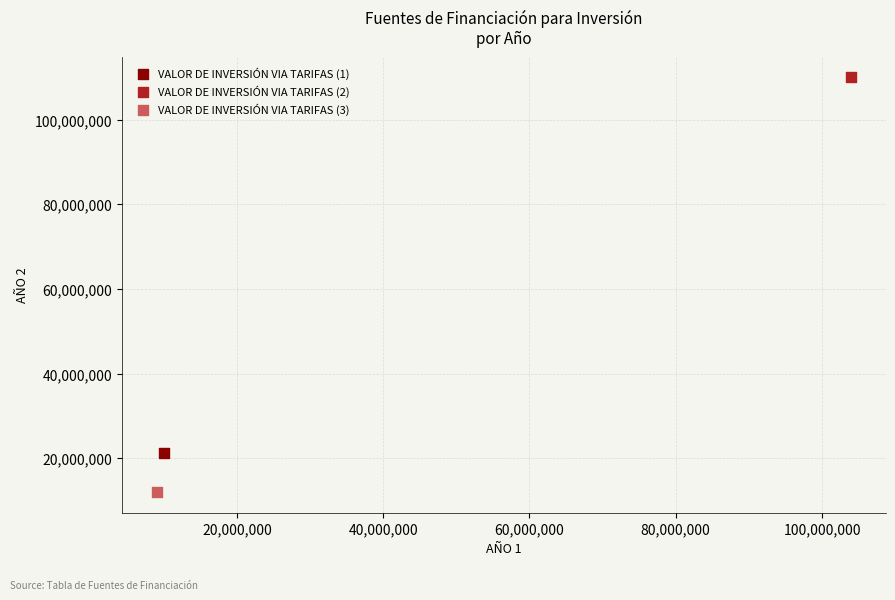

What are all the series names shown in the legend?

VALOR DE INVERSIÓN VIA TARIFAS (1), VALOR DE INVERSIÓN VIA TARIFAS (2), VALOR DE INVERSIÓN VIA TARIFAS (3)